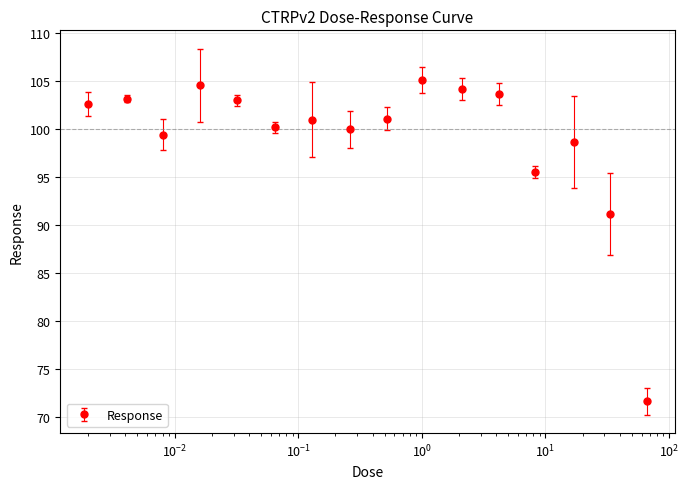

What is the maximum value shown in the chart?

105.1